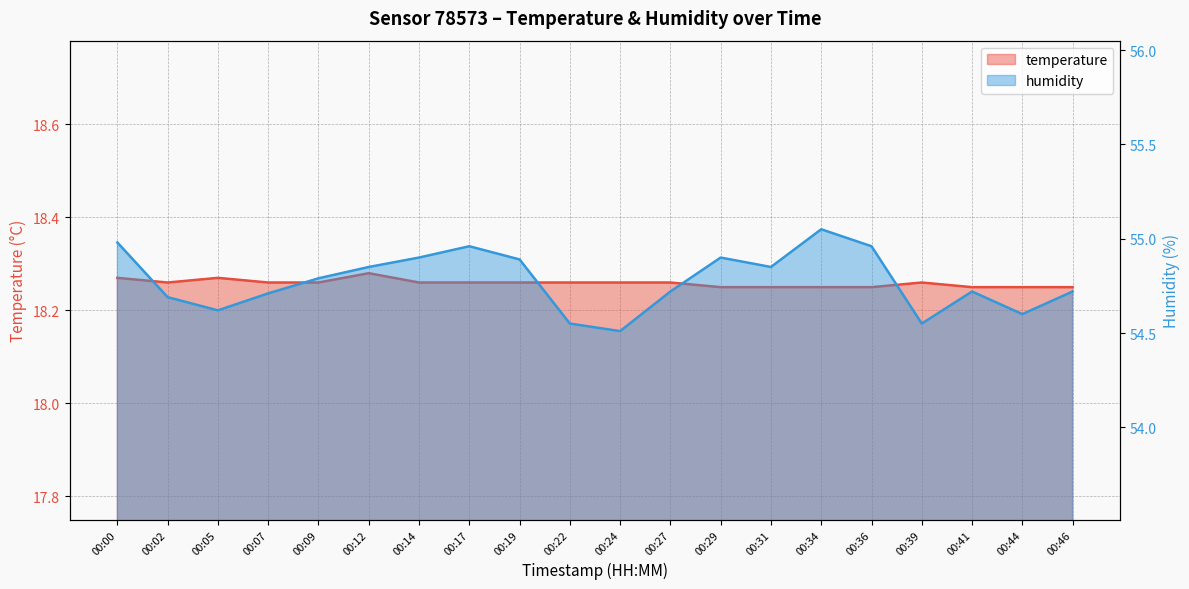

What is the sum of all temperature values?

365.2